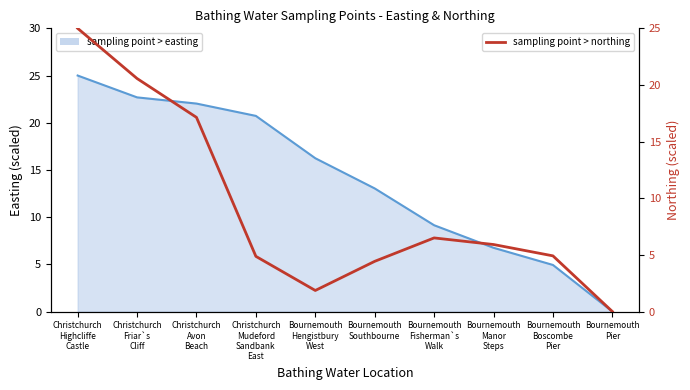

What is the maximum value shown in the chart?

25.0